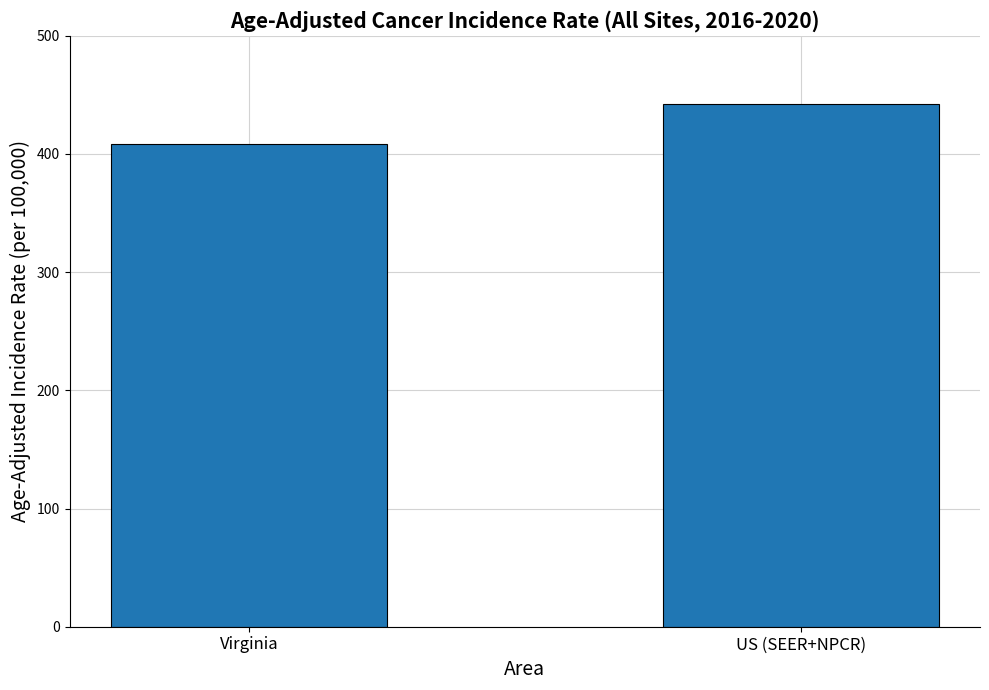

What is the greatest value displayed?

442.3